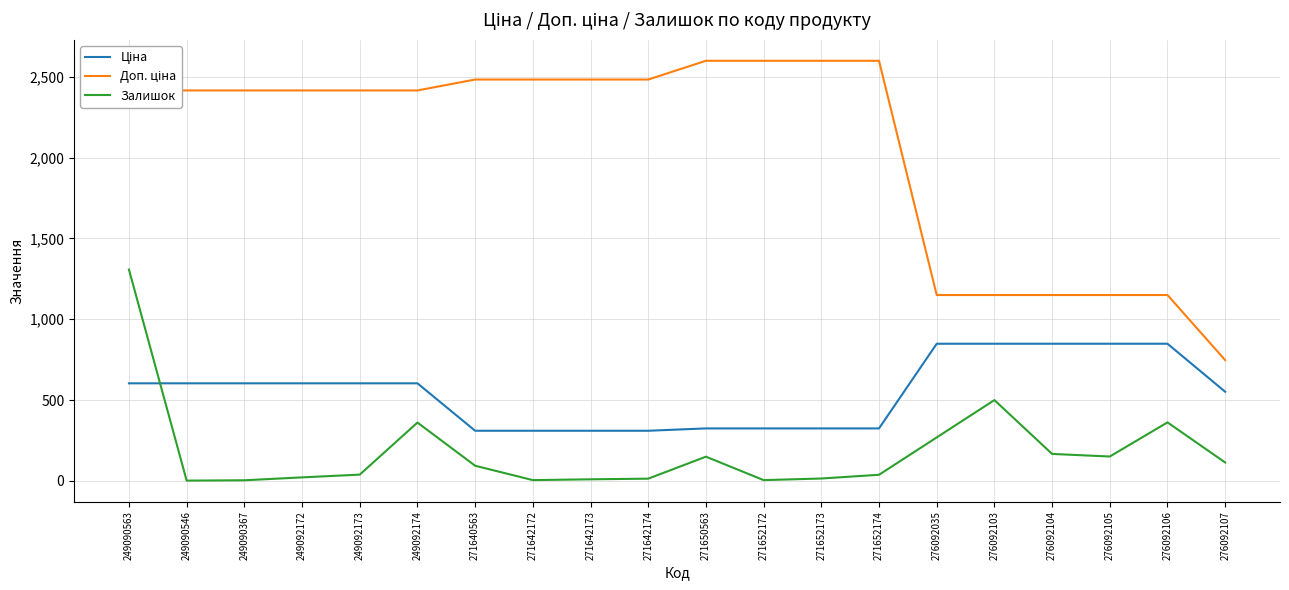

Which series changed the most between 249090563 and 271652172?

Залишок